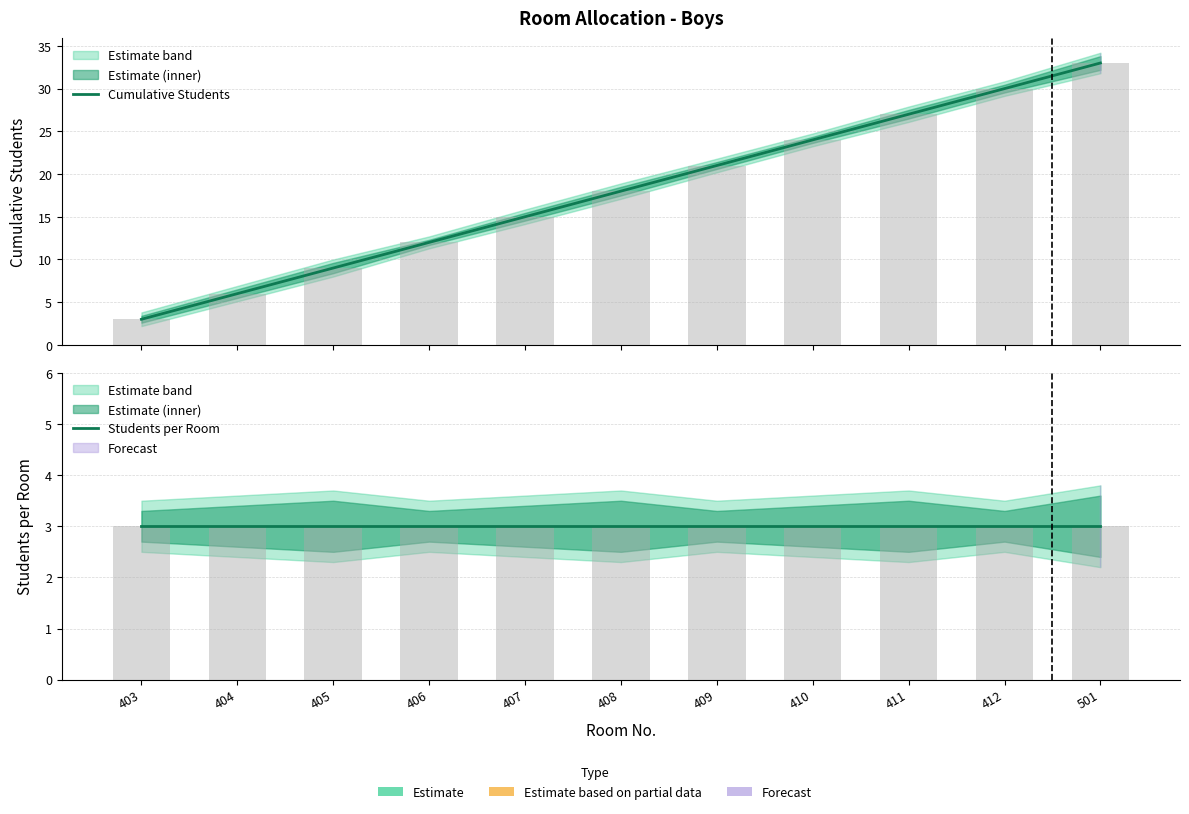

What is the total value across all series at 408?

21